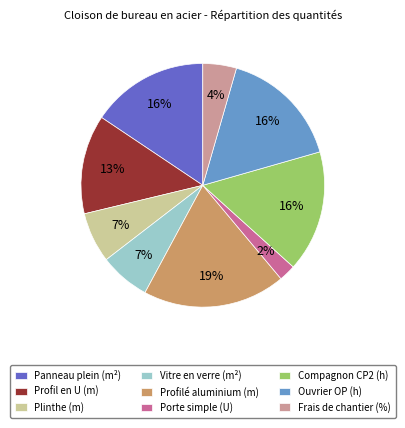

The Plinthe (m) slice represents 14% of the pie. True or false?

False